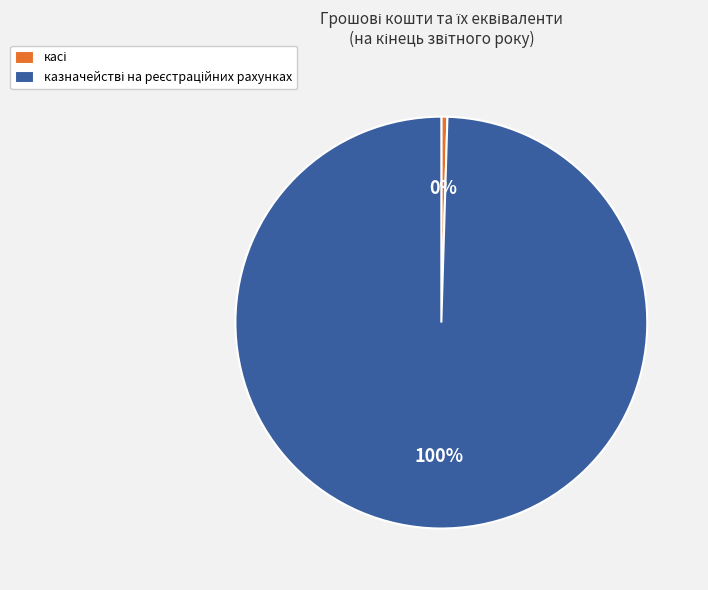

Is there a majority slice in this chart?

Yes